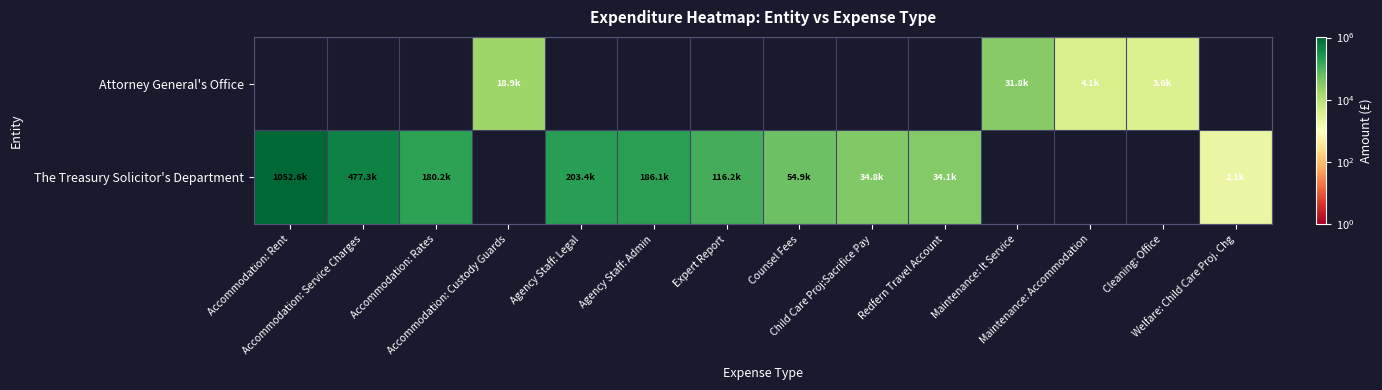

At which category does the chart reach its minimum across all series?

Accommodation: Rent